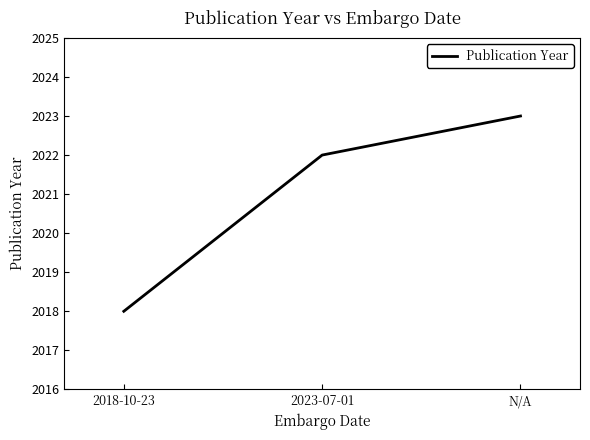

What is the maximum value shown in the chart?

2023